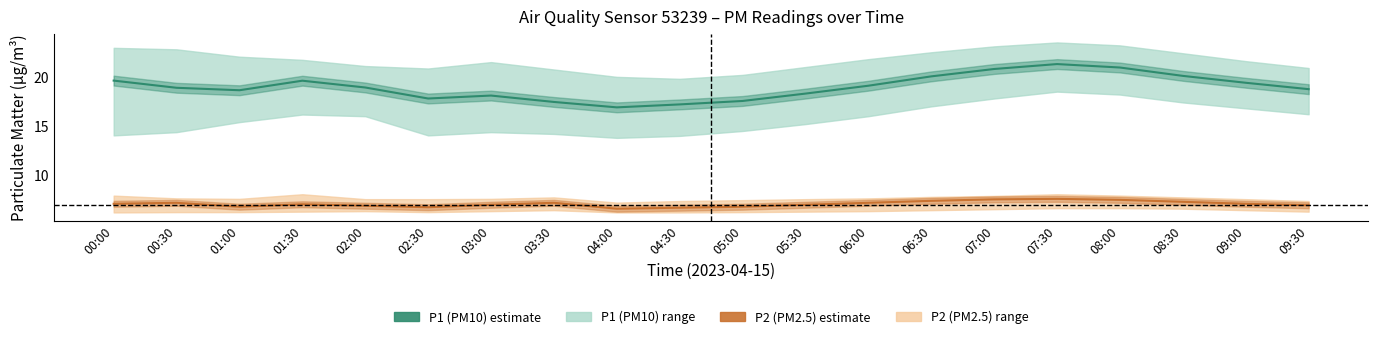

The P1 (PM10) estimate series shows 20.1 at 08:30. True or false?

True